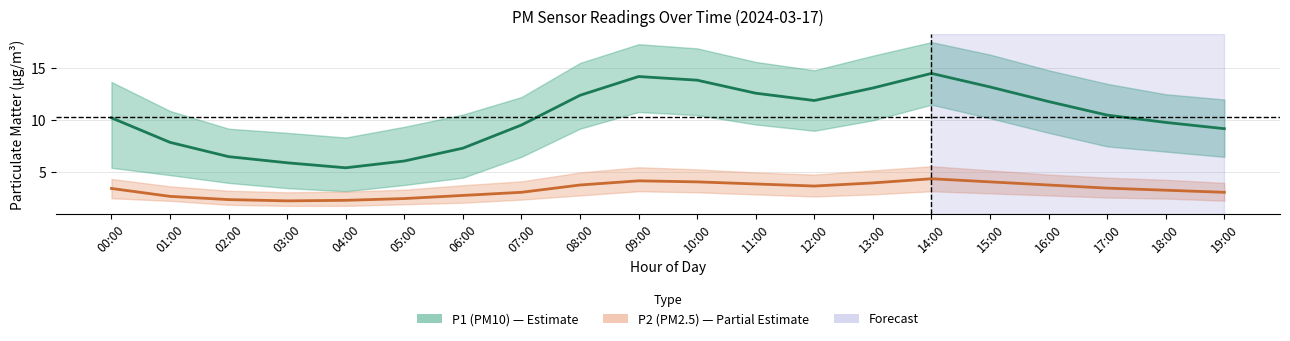

What is the value of the P1 (PM10) mean point at the 18th from the left?

10.5